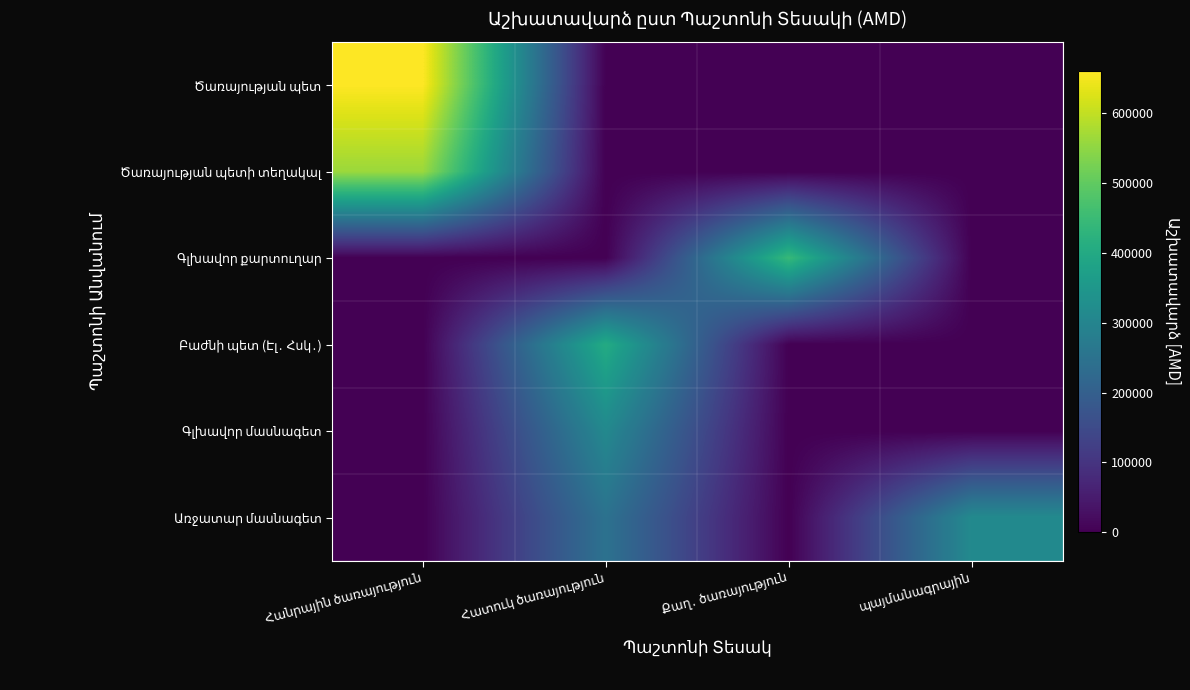

At which label does Բաժնի պետ (Էլ․ Հսկ․) reach its minimum?

Հանրային ծառայություն